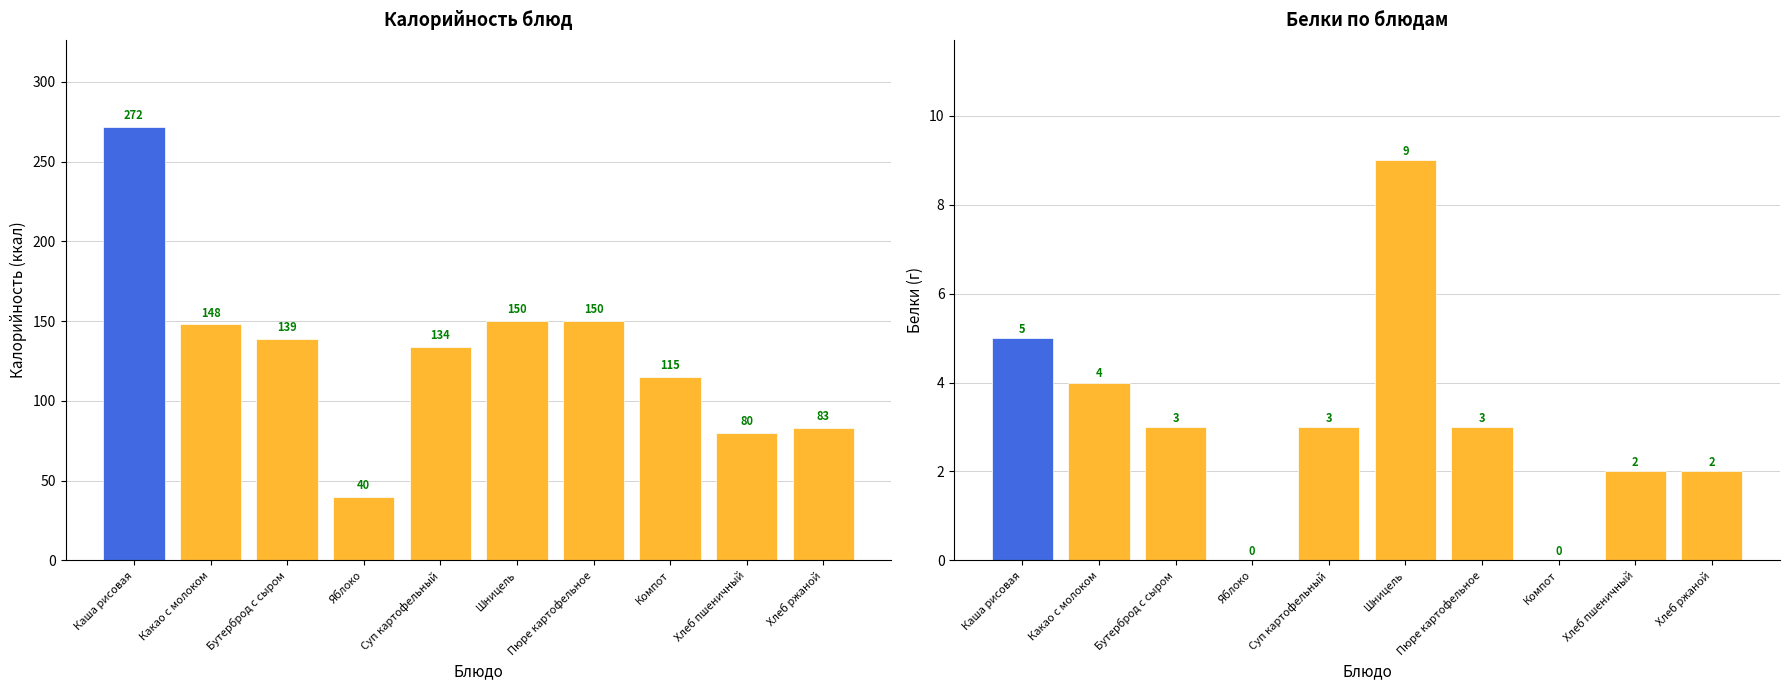

How many categories are shown in the chart?

10